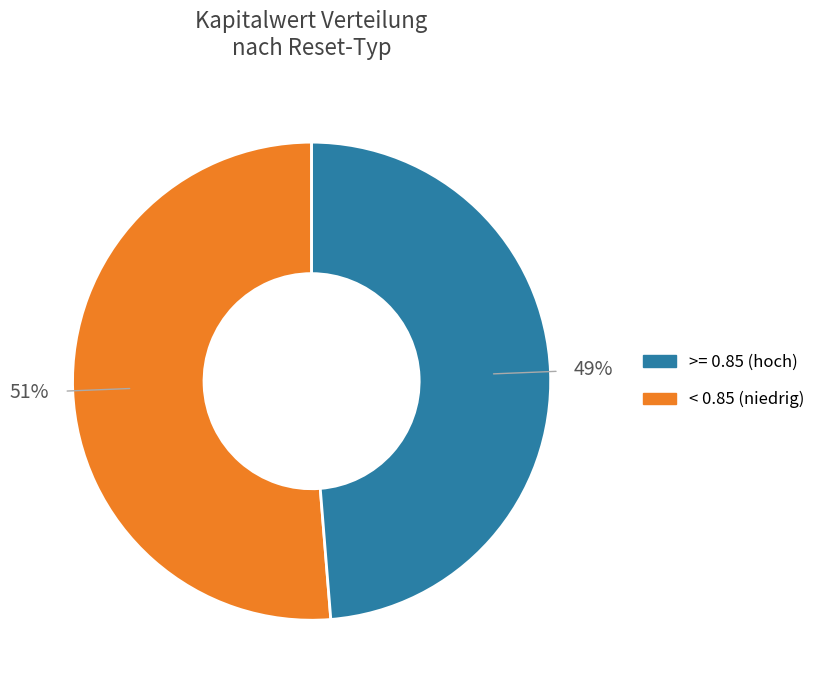

Is there any slice that represents more than half of the pie?

Yes